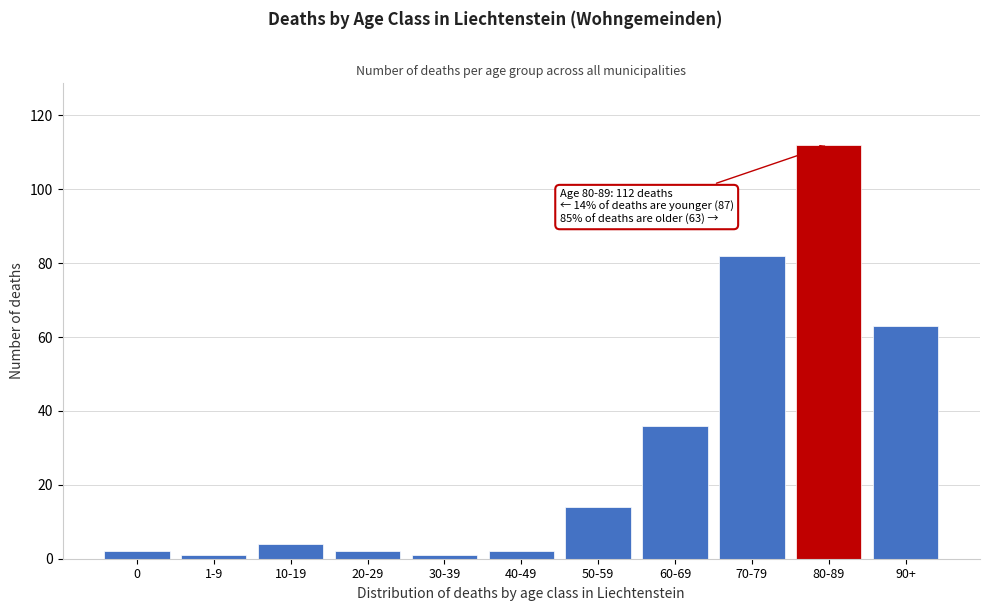

Reading left to right, list all the values displayed in this chart.

2	1	4	2	1	2	14	36	82	112	63